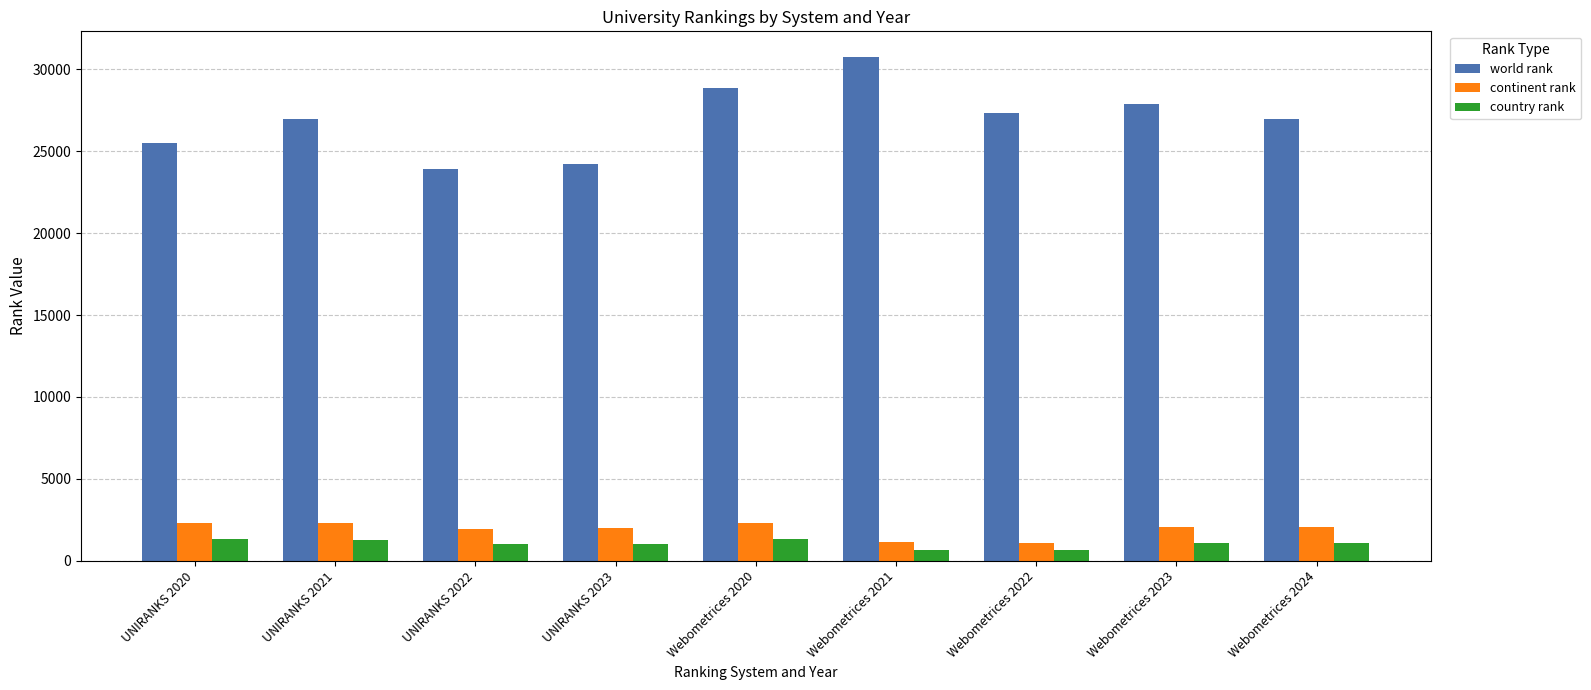

Is it true that continent rank equals 2315 at UNIRANKS 2020?

True